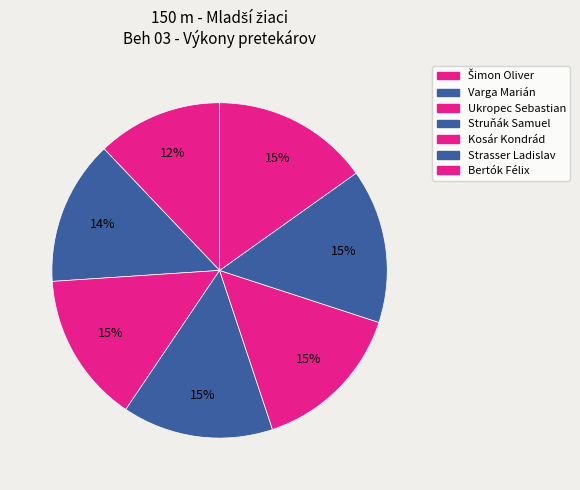

Count the number of slices in the pie.

7